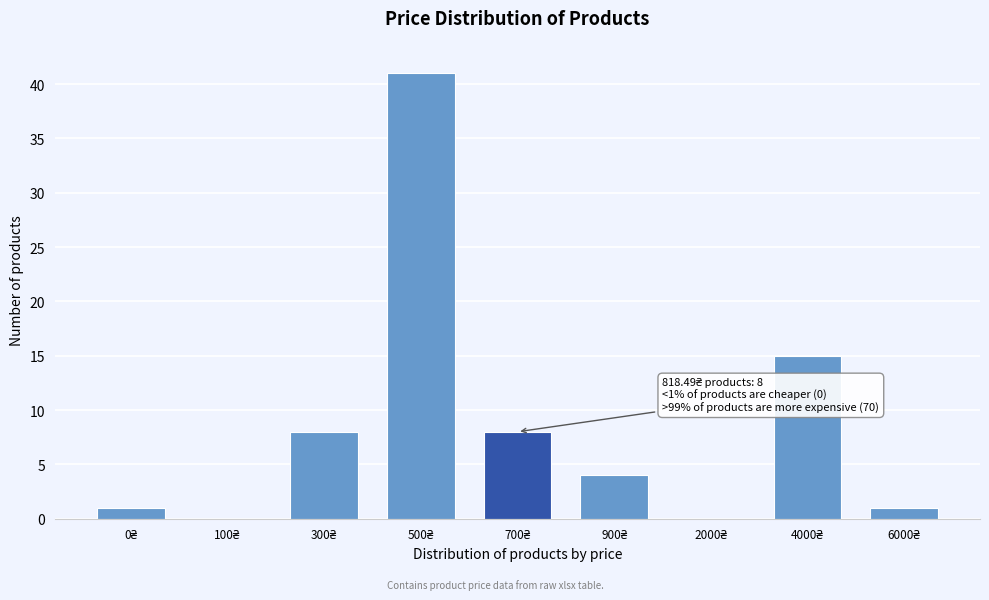

What is the sum of all values?

78